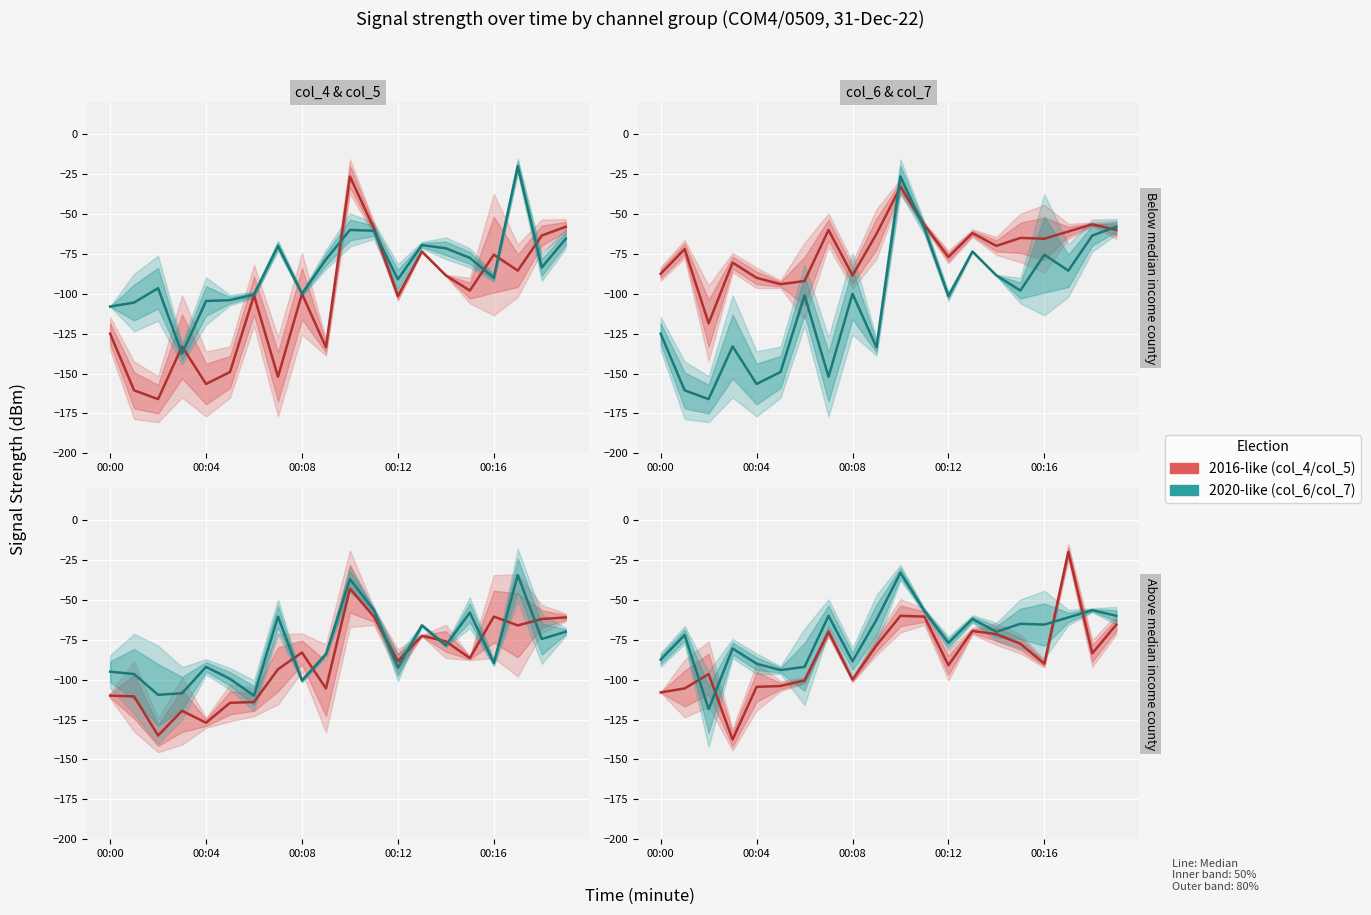

What is the label of the 19th point from the left?

18